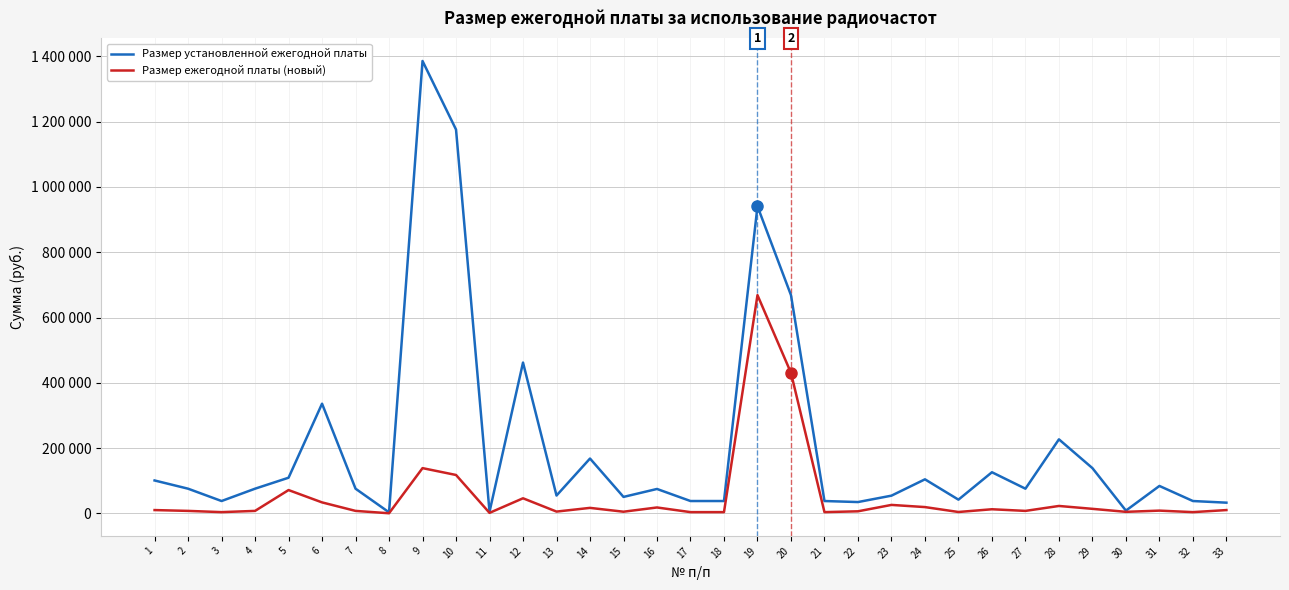

At 24, list the series in order from largest to smallest.

Размер установленной ежегодной платы, Размер ежегодной платы (новый)